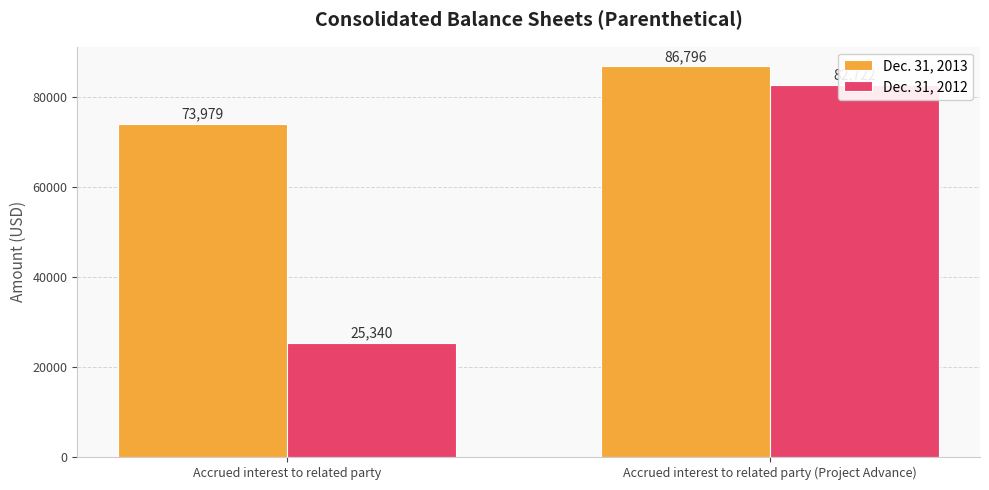

Between Accrued interest to related party and Accrued interest to related party (Project Advance), which series saw the biggest shift?

Dec. 31, 2012